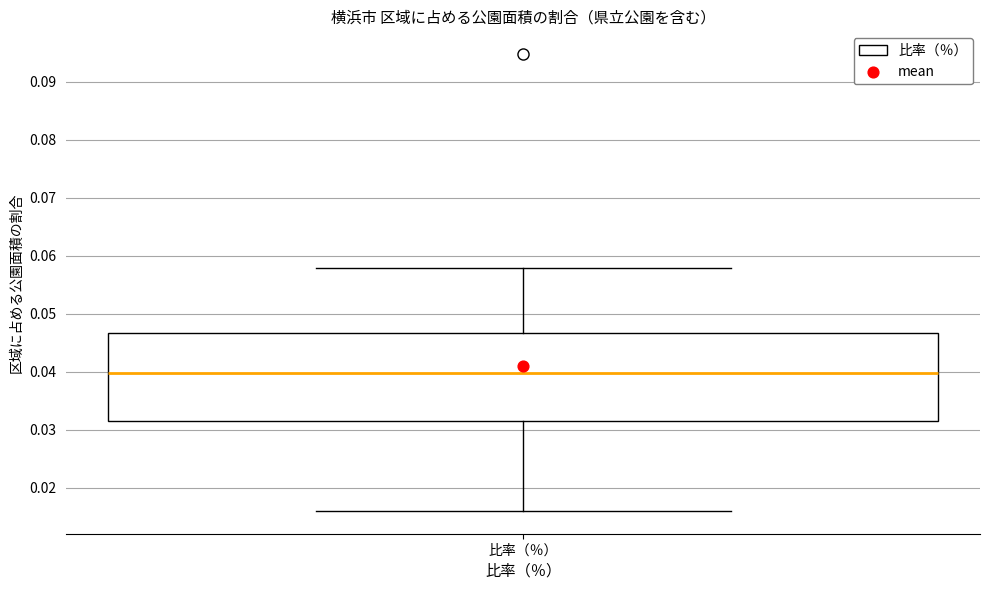

Transcribe this box plot: give where the median line is, the range the box spans, and where the two whiskers end, as read against the y-axis. The values are not printed on the chart, so give them approximately, as read against the axis.

median 0.040, box 0.031 to 0.047, whiskers 0.016 to 0.058